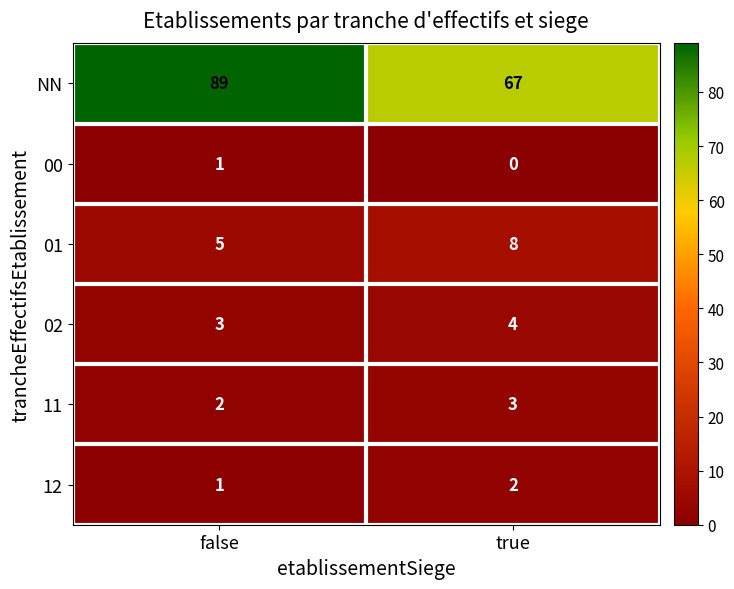

What is the greatest value displayed?

89